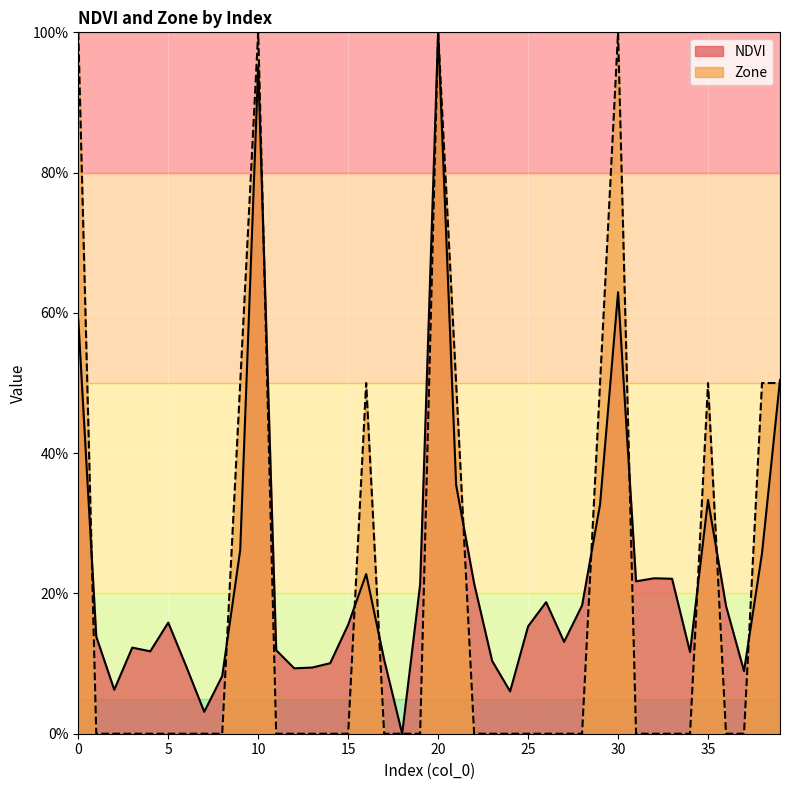

How many times do Zone and NDVI cross each other?

12